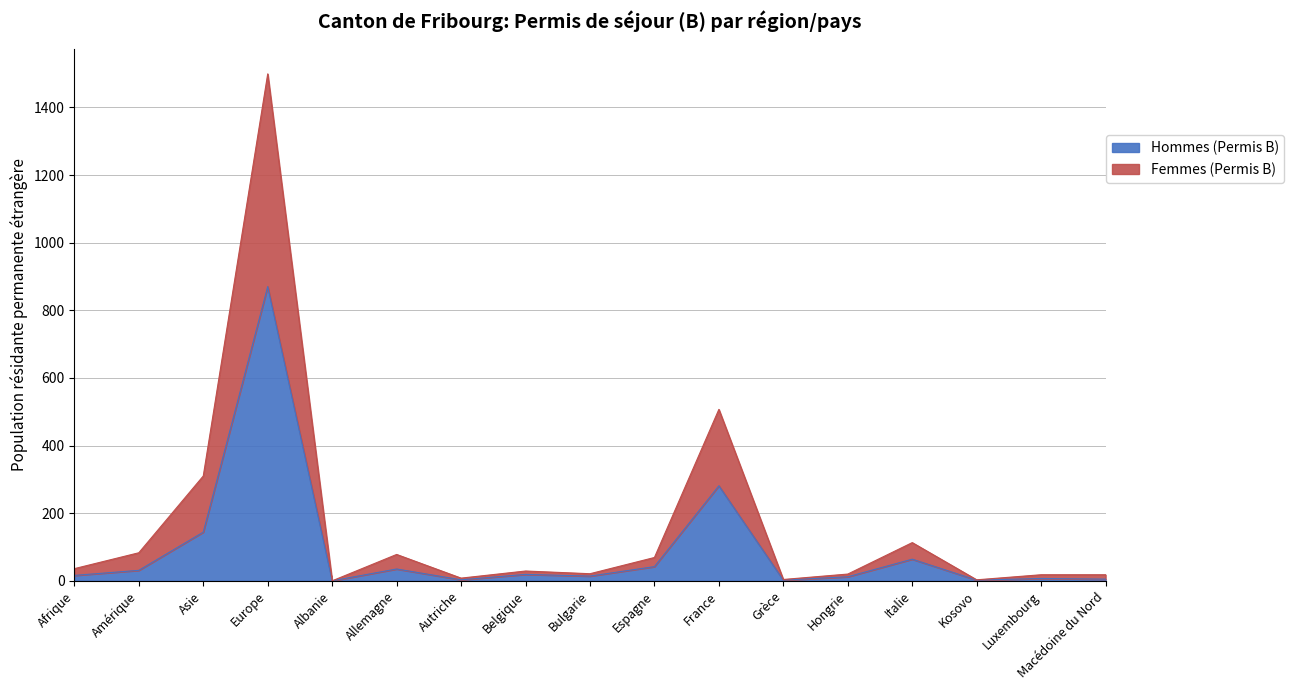

At which category is the sum across all series the highest?

Europe